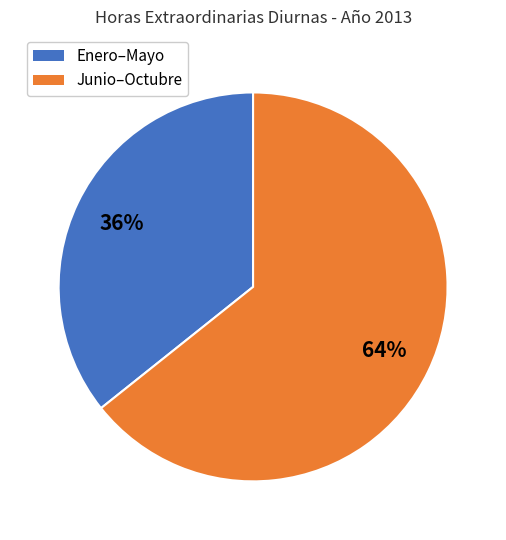

True or false: Enero–Mayo accounts for 36% of the total.

True